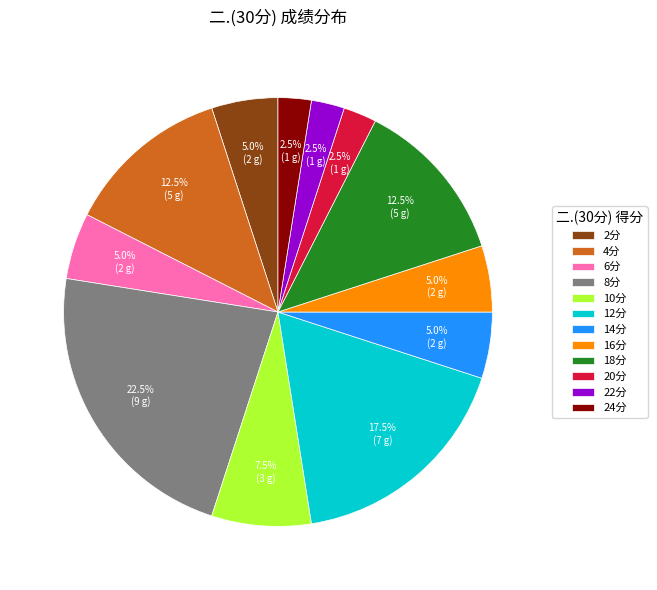

How many segments does this pie chart have?

12